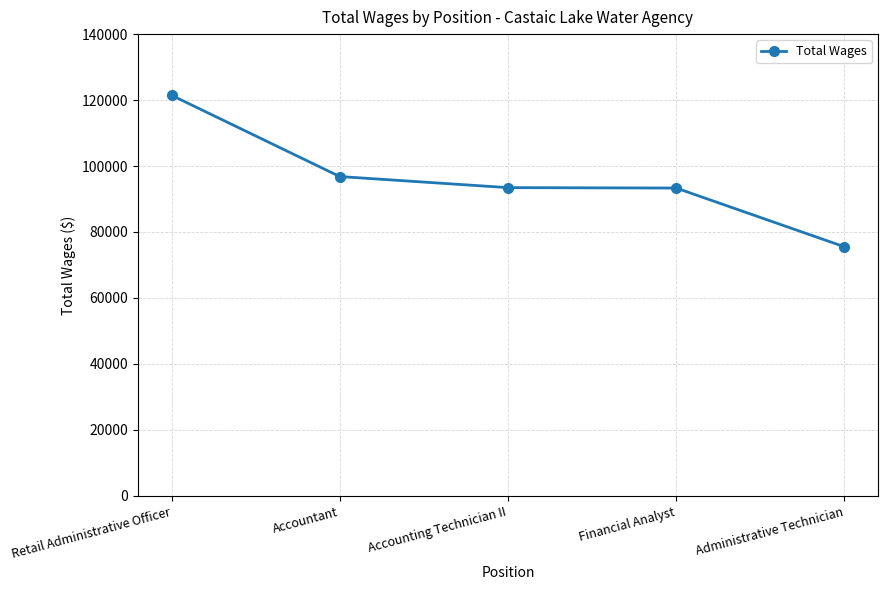

What is the smallest value displayed?

75499